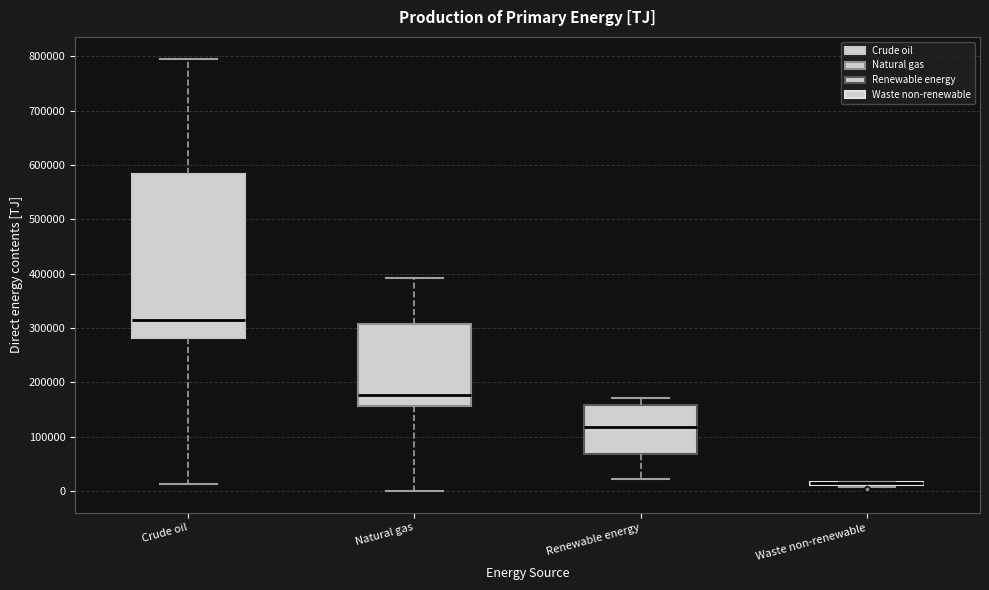

Reading left to right, read every box against the y-axis: the position of its median line, the range the box covers, and the ends of its whiskers. The values are not printed on the chart, so give them approximately, as read against the axis.

Crude oil: median 310000, box 280000 to 580000, whiskers 10000 to 800000
Natural gas: median 180000, box 160000 to 310000, whiskers 0 to 390000
Renewable energy: median 120000, box 70000 to 160000, whiskers 20000 to 170000
Waste non-renewable: box collapsed to a line at 20000, whiskers 10000 to 20000